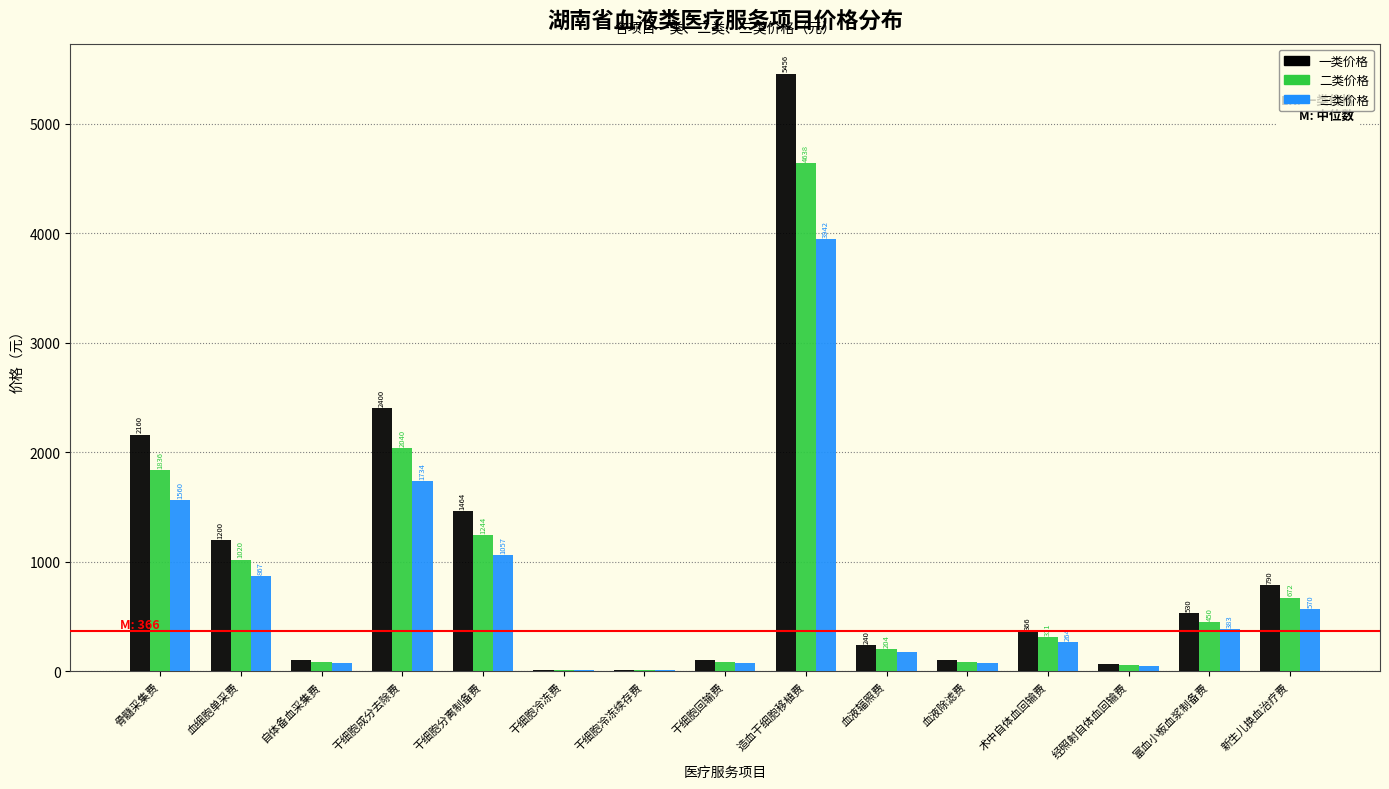

Reading right to left, list all the values displayed in this chart.

一类价格: 新生儿换血治疗费=790	富血小板血浆制备费=530	经照射自体血回输费=65	术中自体血回输费=366	血液除滤费=105	血液辐照费=240	造血干细胞移植费=5456	干细胞回输费=100	干细胞冷冻续存费=10	干细胞冷冻费=10	干细胞分离制备费=1464	干细胞成分去除费=2400	自体备血采集费=105	血细胞单采费=1200	骨髓采集费=2160
二类价格: 新生儿换血治疗费=672	富血小板血浆制备费=450	经照射自体血回输费=55	术中自体血回输费=311	血液除滤费=89	血液辐照费=204	造血干细胞移植费=4638	干细胞回输费=85	干细胞冷冻续存费=9	干细胞冷冻费=9	干细胞分离制备费=1244	干细胞成分去除费=2040	自体备血采集费=89	血细胞单采费=1020	骨髓采集费=1836
三类价格: 新生儿换血治疗费=570	富血小板血浆制备费=383	经照射自体血回输费=47	术中自体血回输费=264	血液除滤费=76	血液辐照费=173	造血干细胞移植费=3942	干细胞回输费=72	干细胞冷冻续存费=8	干细胞冷冻费=8	干细胞分离制备费=1057	干细胞成分去除费=1734	自体备血采集费=76	血细胞单采费=867	骨髓采集费=1560